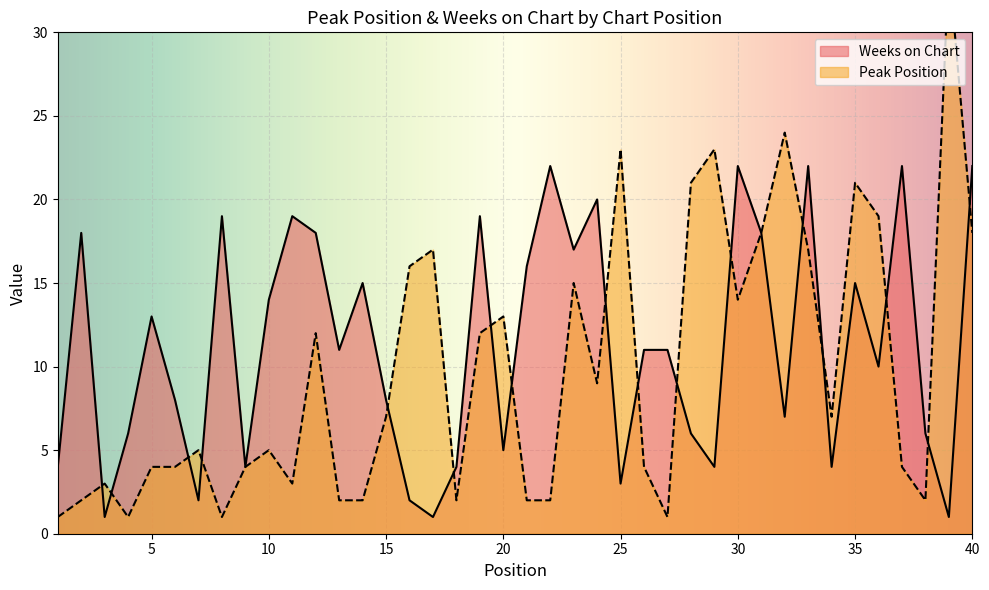

List the series in order of their peak value, highest first.

Peak Position, Weeks on Chart